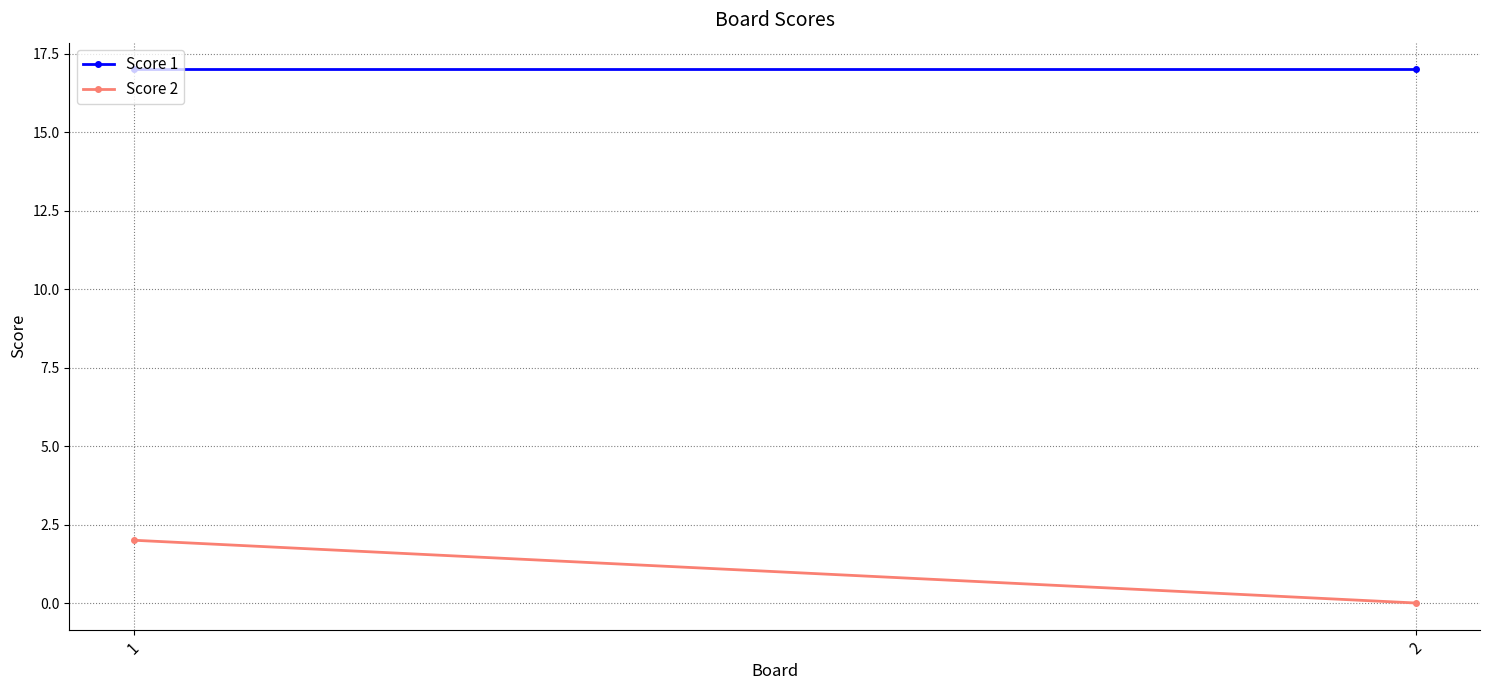

Where is Score 2 nearest to the value 1?

1